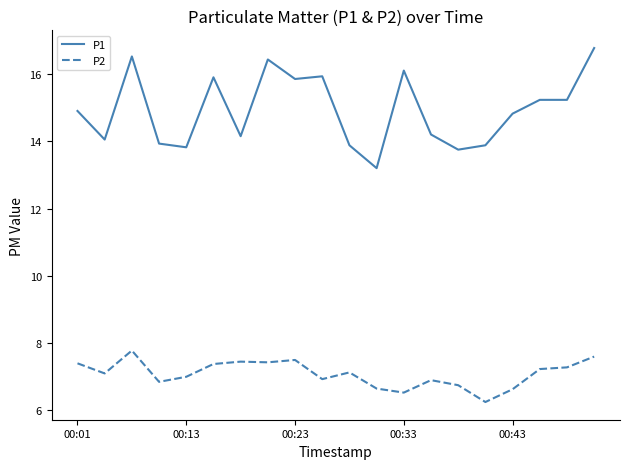

True or false: P1 and P2 cross at least once.

False